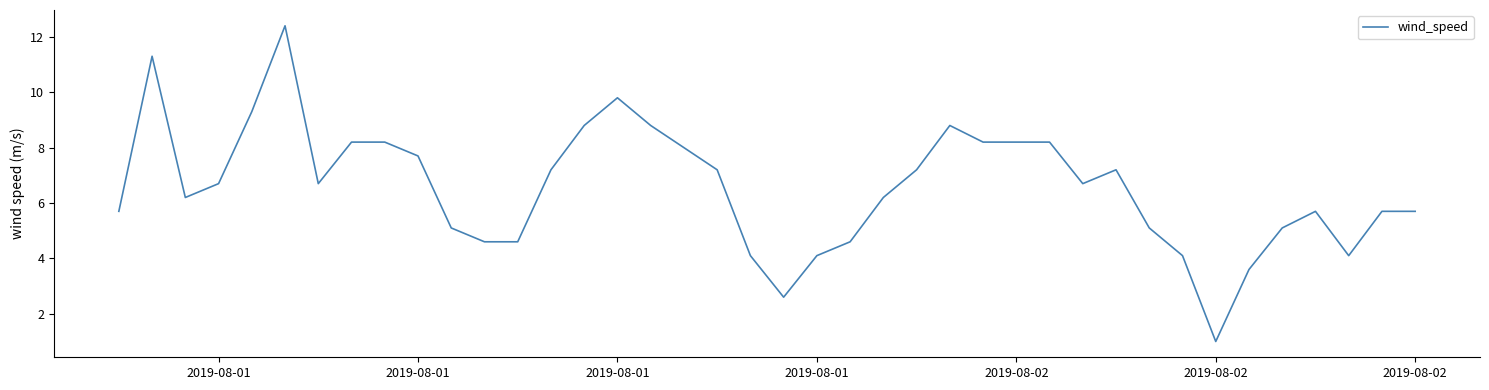

What is the greatest value displayed?

12.4